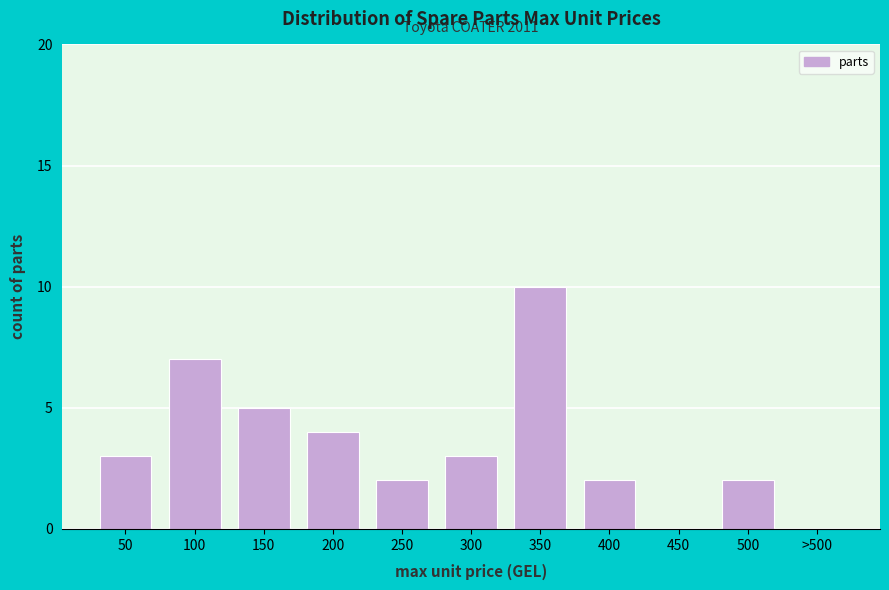

Reading left to right, transcribe all the data shown in this chart.

50=3	100=7	150=5	200=4	250=2	300=3	350=10	400=2	450=0	500=2	>500=0